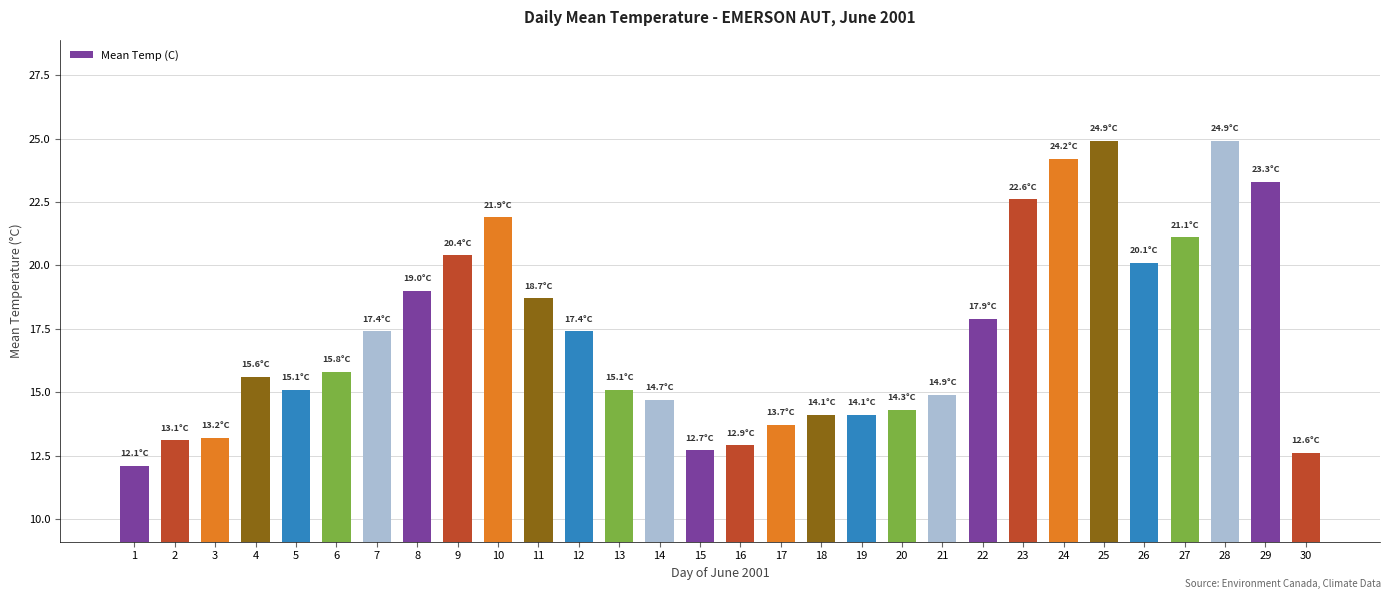

Approximately how many times larger is the value at 30 compared to 20?

0.9